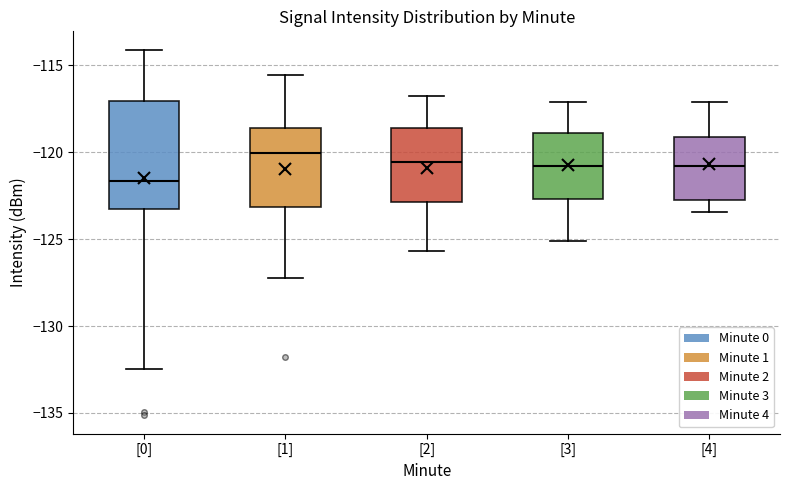

Which box's median line is the highest?

[1]